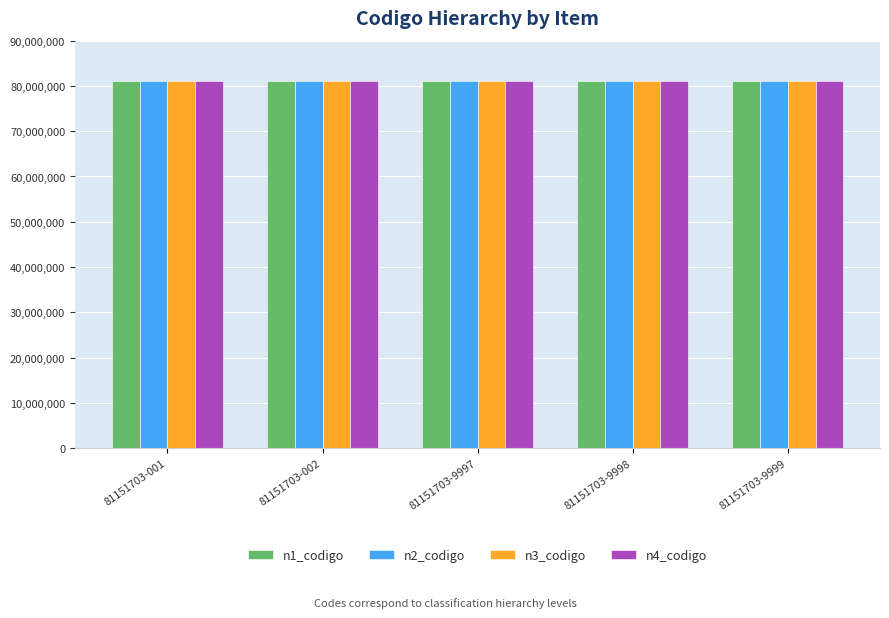

Reading left to right, list all the values displayed in this chart.

n1_codigo: 81151703-001=81000000	81151703-002=81000000	81151703-9997=81000000	81151703-9998=81000000	81151703-9999=81000000
n2_codigo: 81151703-001=81150000	81151703-002=81150000	81151703-9997=81150000	81151703-9998=81150000	81151703-9999=81150000
n3_codigo: 81151703-001=81151700	81151703-002=81151700	81151703-9997=81151700	81151703-9998=81151700	81151703-9999=81151700
n4_codigo: 81151703-001=81151703	81151703-002=81151703	81151703-9997=81151703	81151703-9998=81151703	81151703-9999=81151703